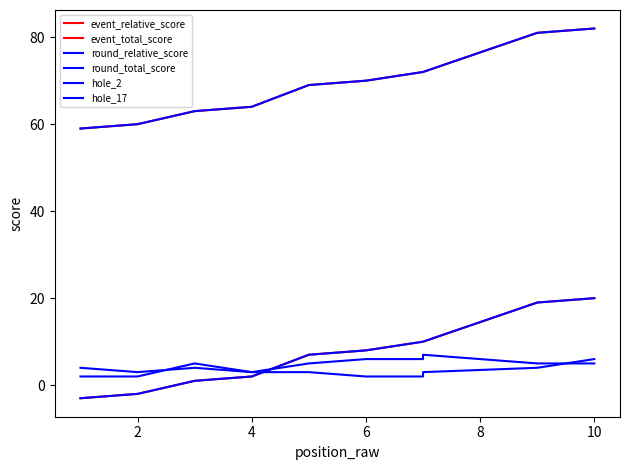

Which series has the largest total across all categories?

event_total_score